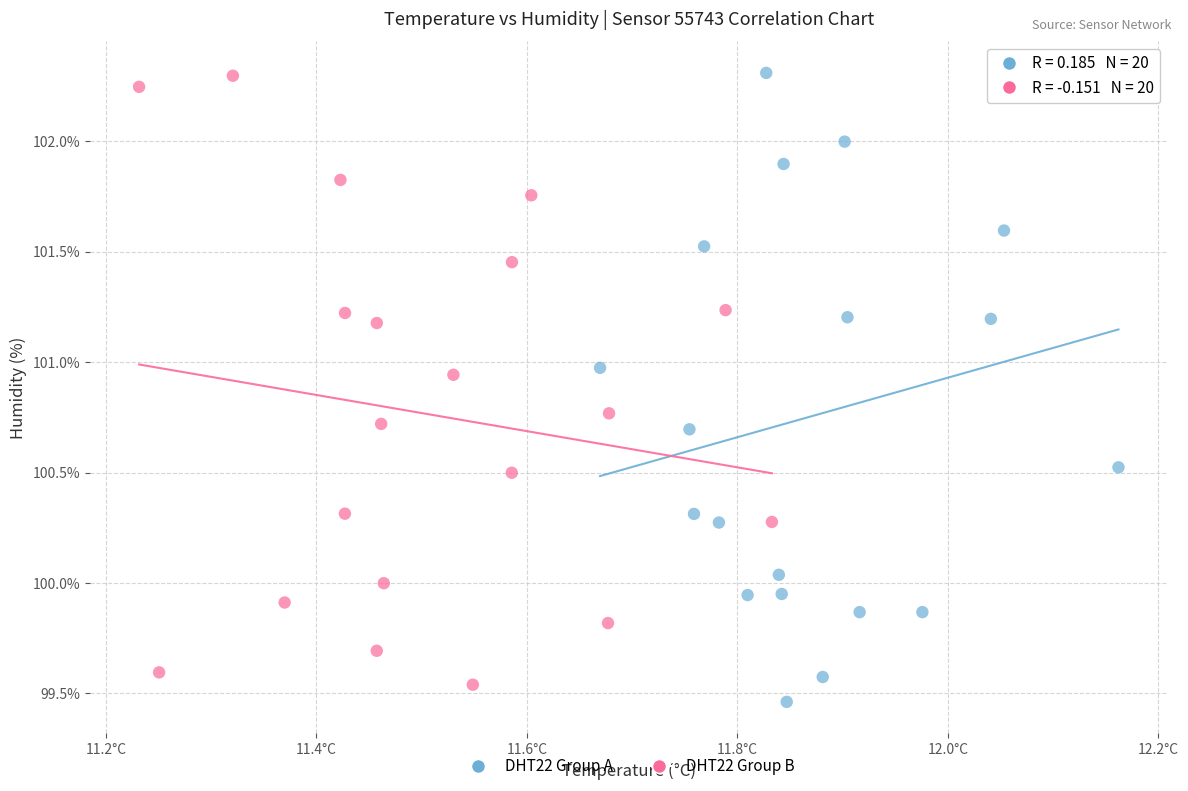

What are all the series names shown in the legend?

DHT22 Group A, DHT22 Group B